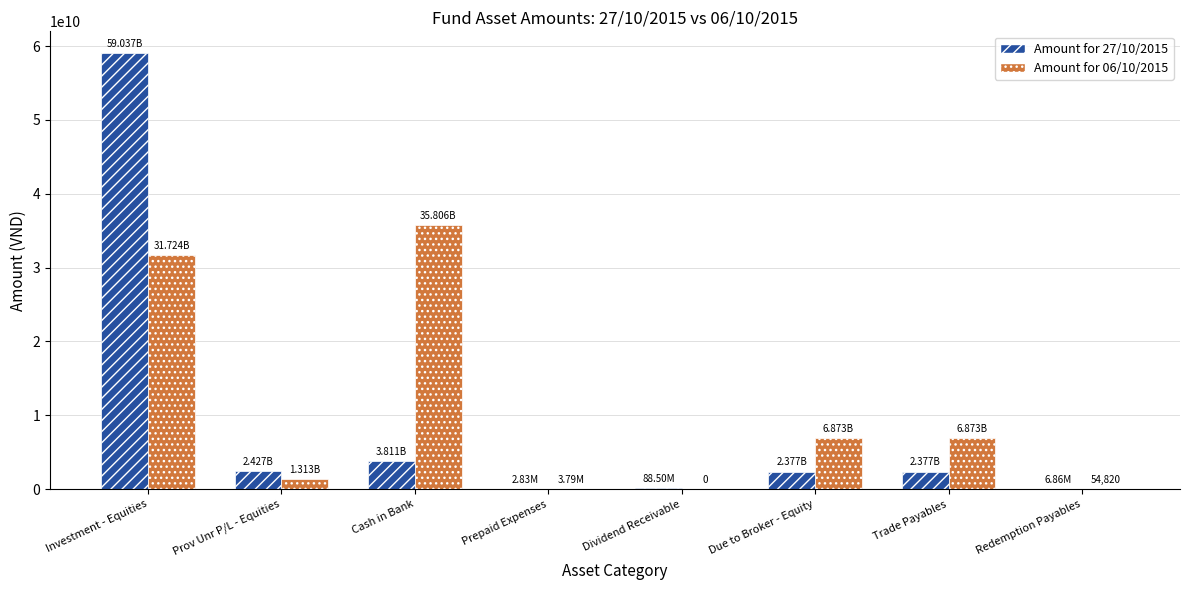

Which series changed the most between Cash in Bank and Prepaid Expenses?

Amount for 06/10/2015